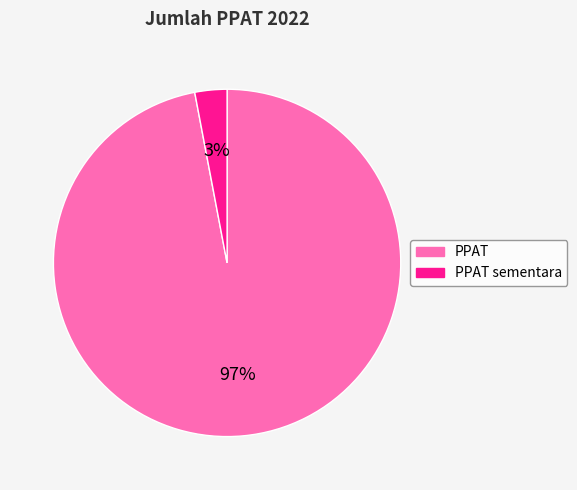

Is the sum of PPAT and PPAT sementara greater than half?

Yes